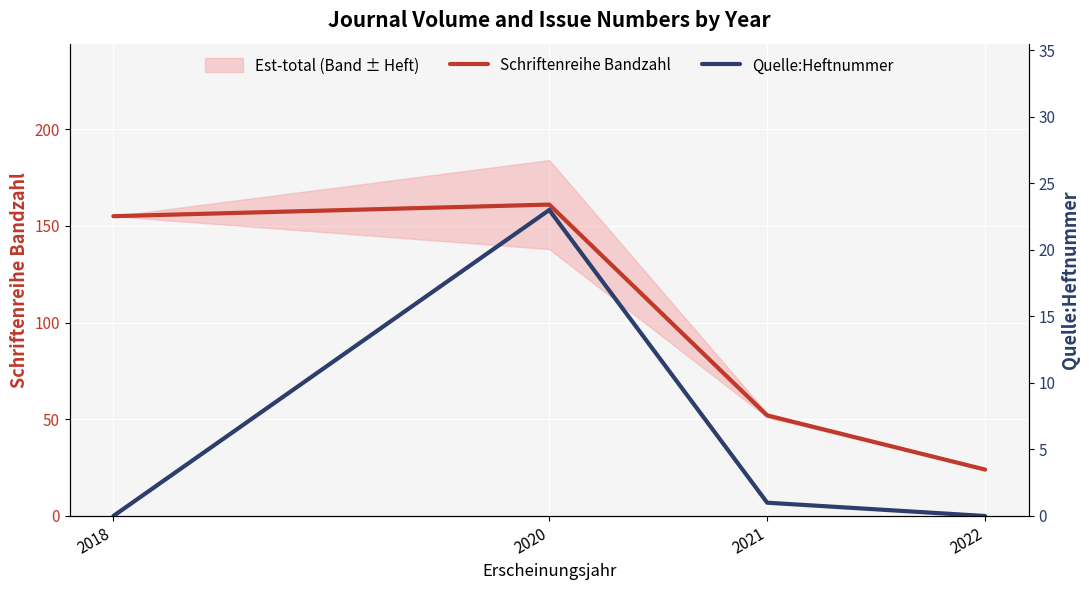

True or false: Schriftenreihe Bandzahl and Quelle:Heftnummer cross at least once.

False